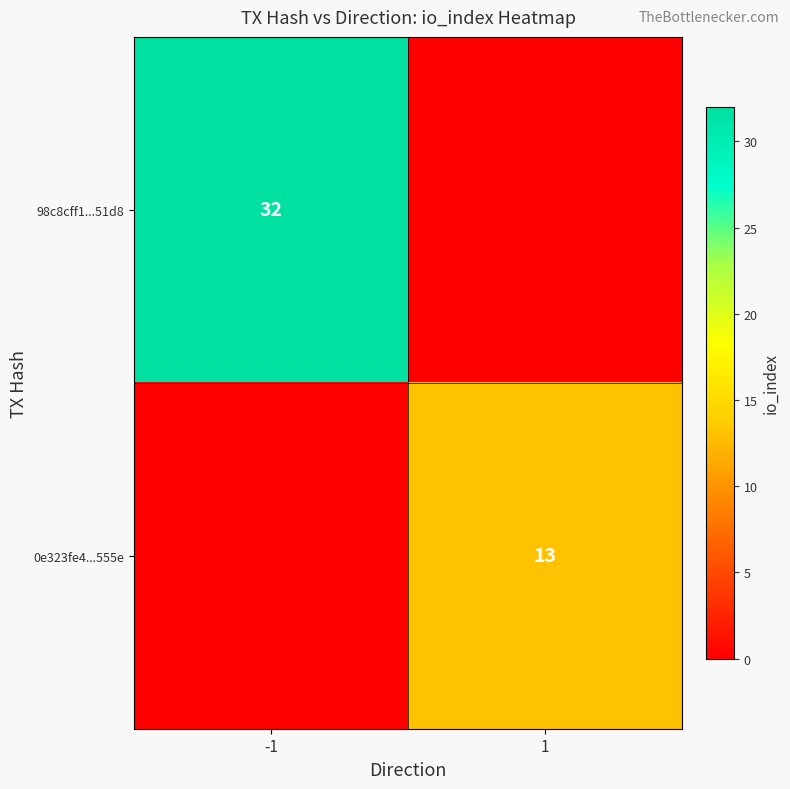

The value of 0e323fe4...555e at 1 is 23. True or false?

False